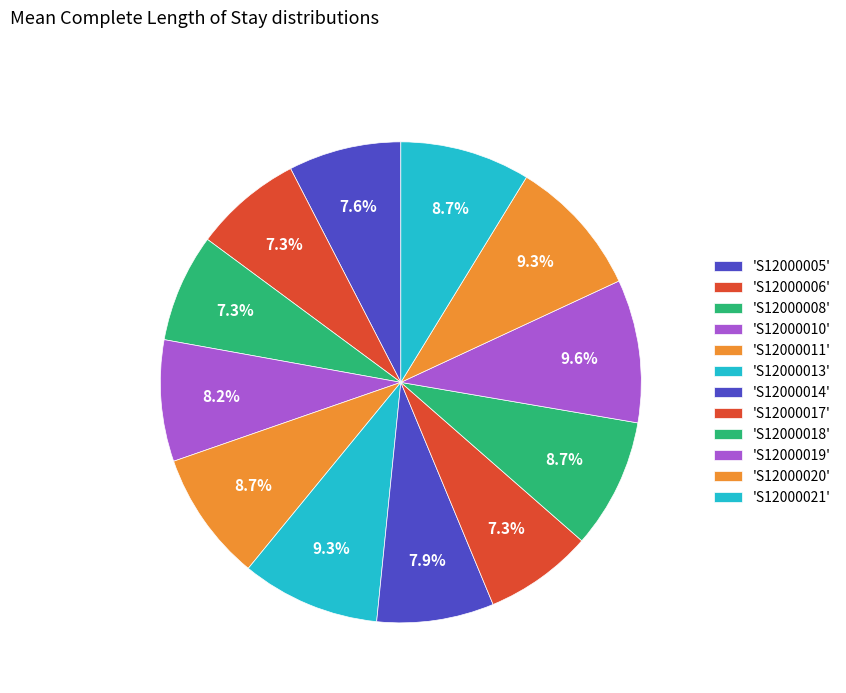

How many slices are in this pie chart?

12